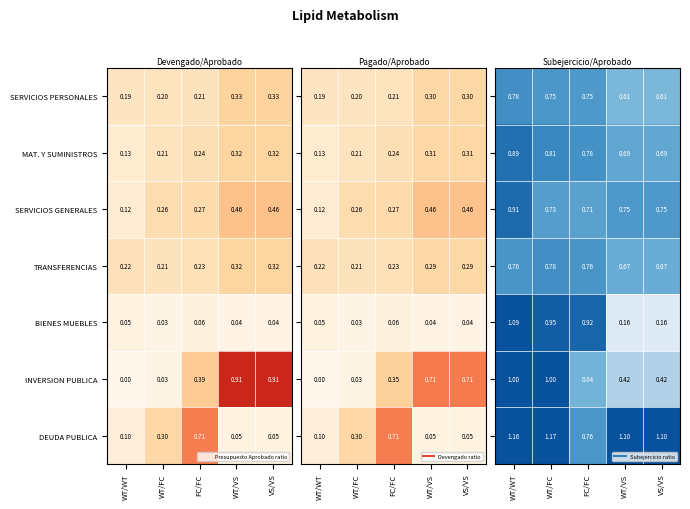

Count the INVERSION PUBLICA values in the range 0 to 1.

5